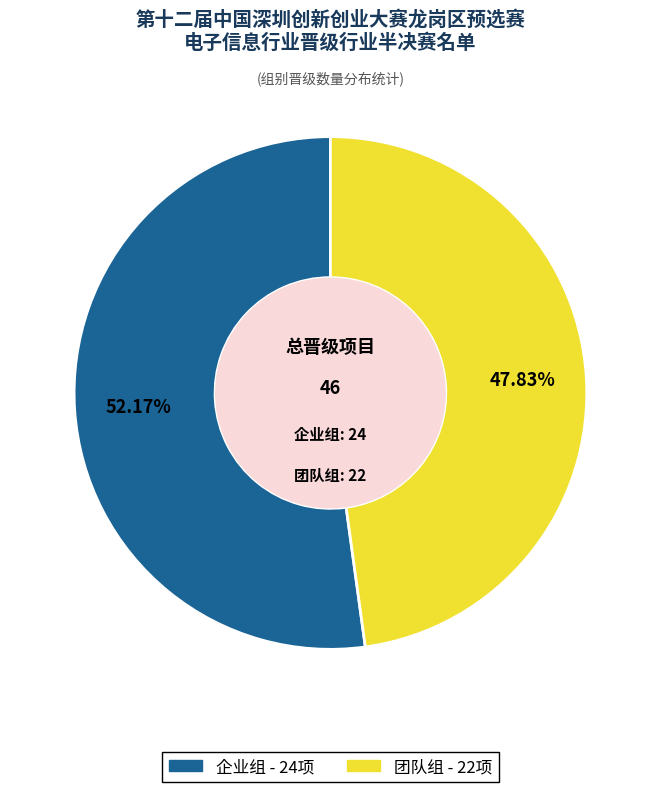

To the nearest percent, what percentage of the pie is 团队组?

48%